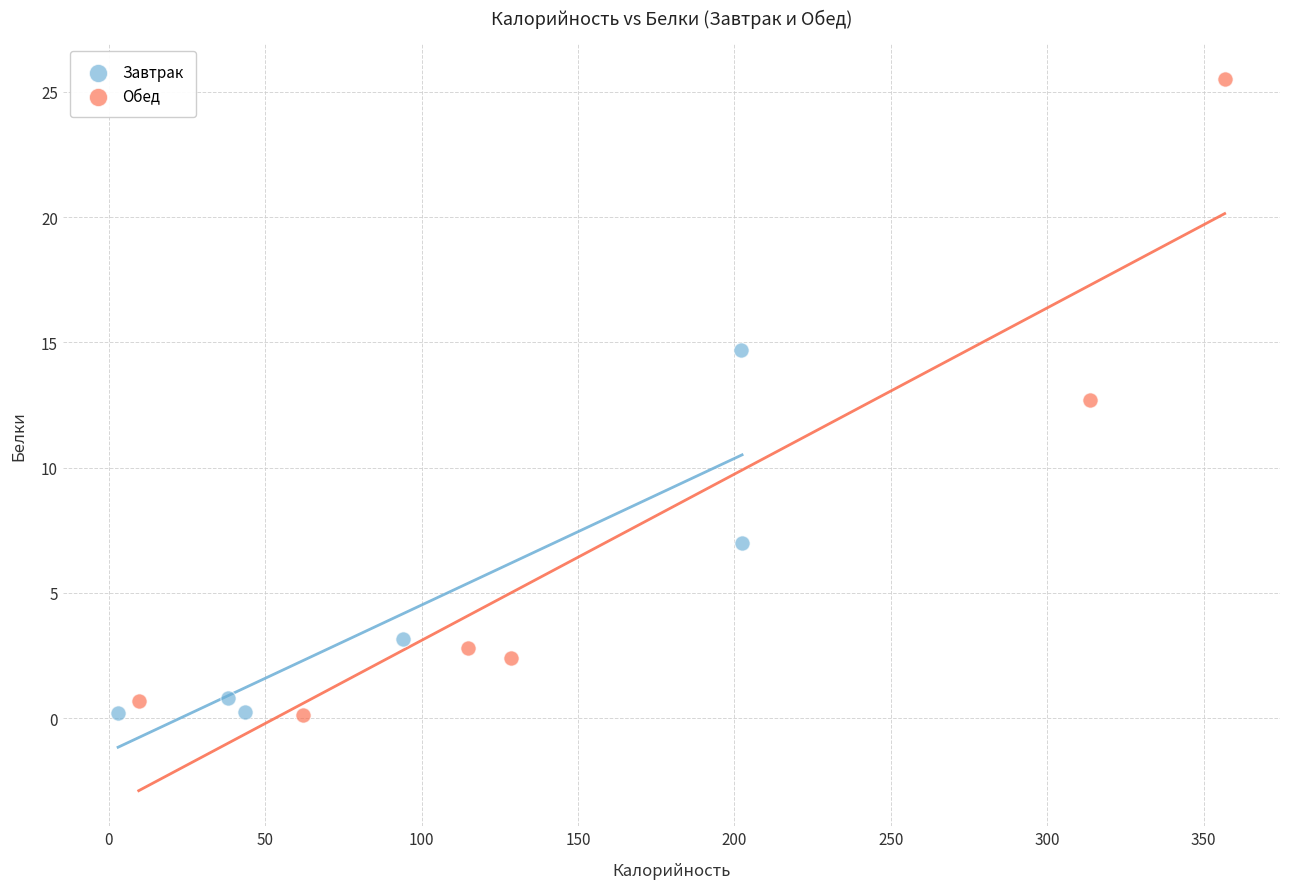

Which series has the largest Y range (max minus min)?

Обед